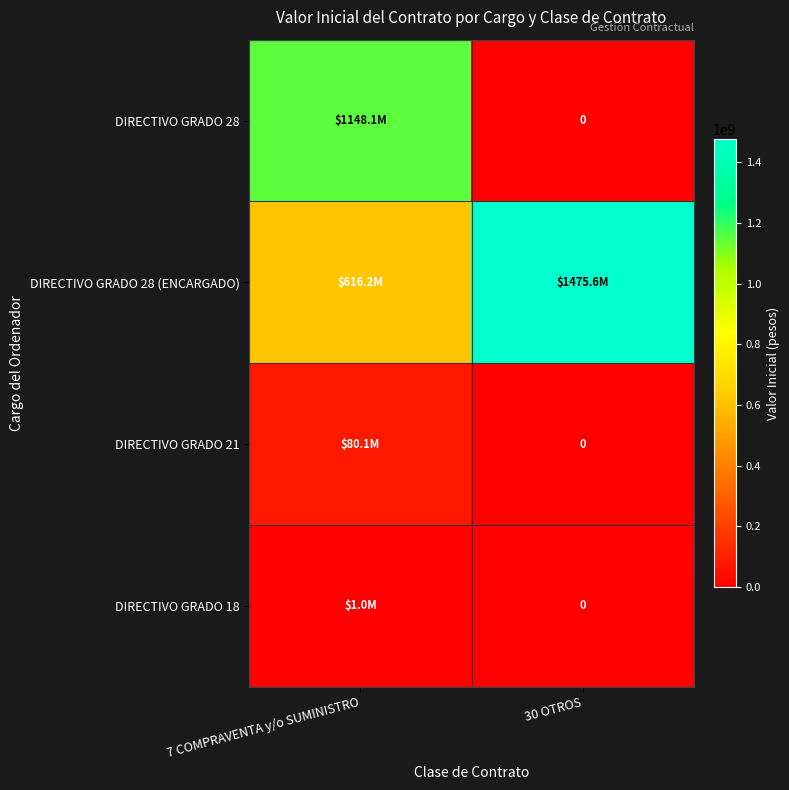

Count the number of data series in this chart.

4